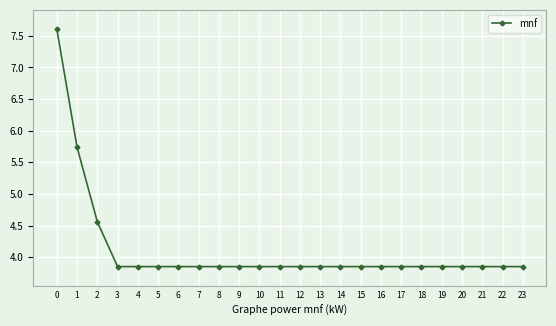

Approximately how many times larger is the value at 3 compared to 1?

0.7